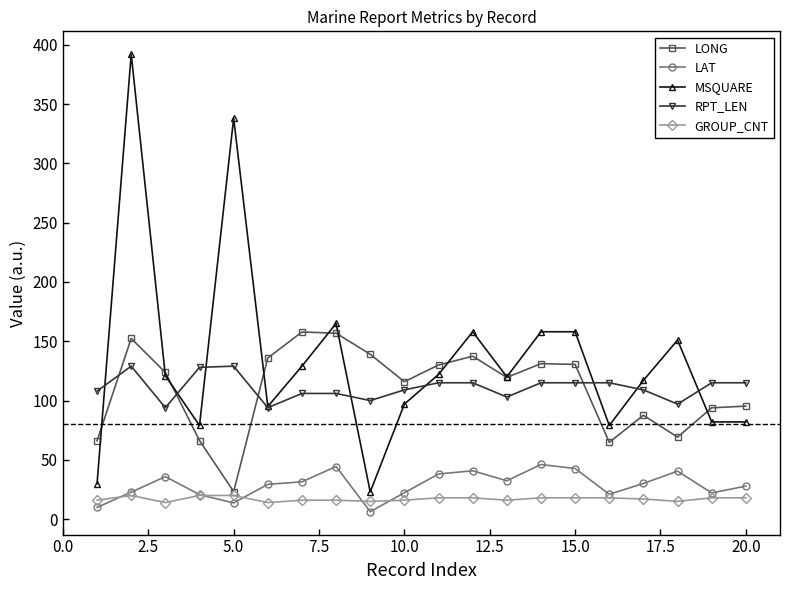

True or false: RPT_LEN and GROUP_CNT cross at least once.

False